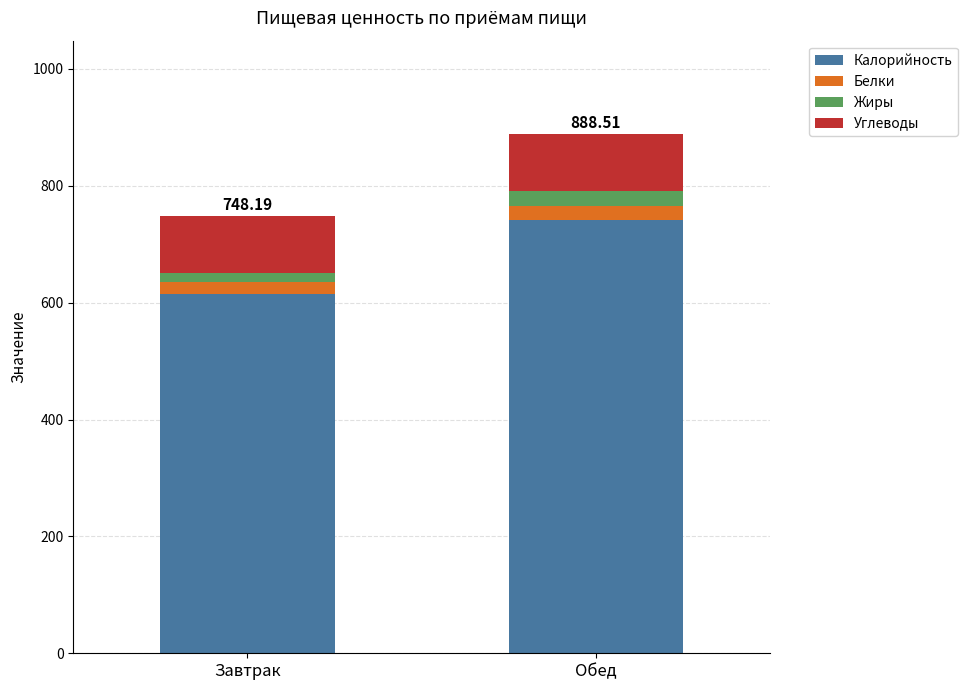

Are the bars grouped side by side (vs. stacked)?

No